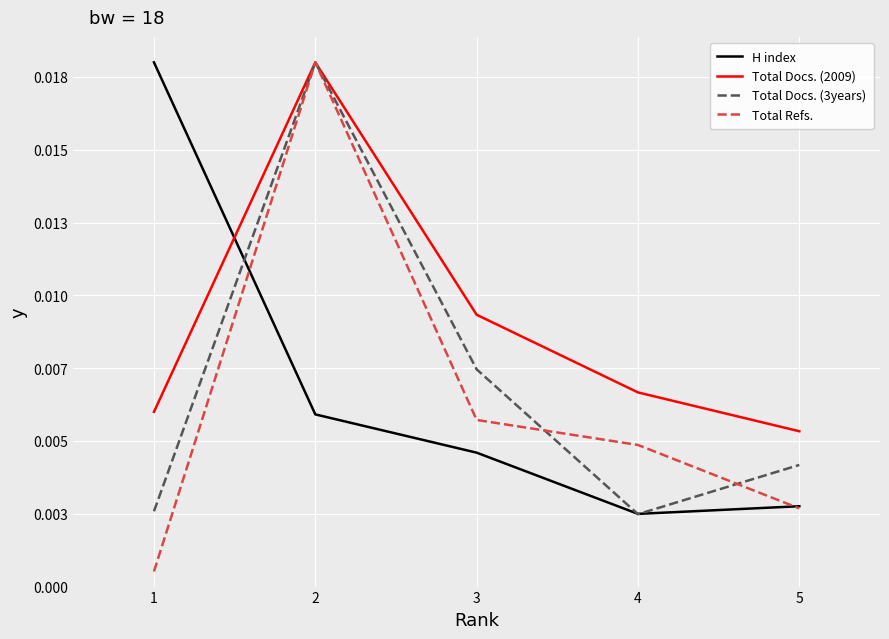

What are all the series names shown in the legend?

H index, Total Docs. (2009), Total Docs. (3years), Total Refs.